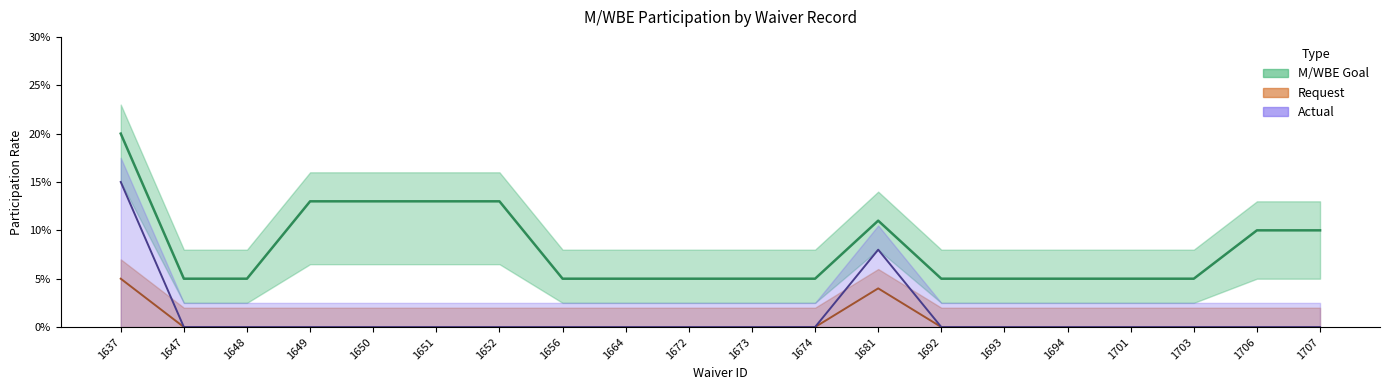

Is this an area chart (filled region under the line)?

No